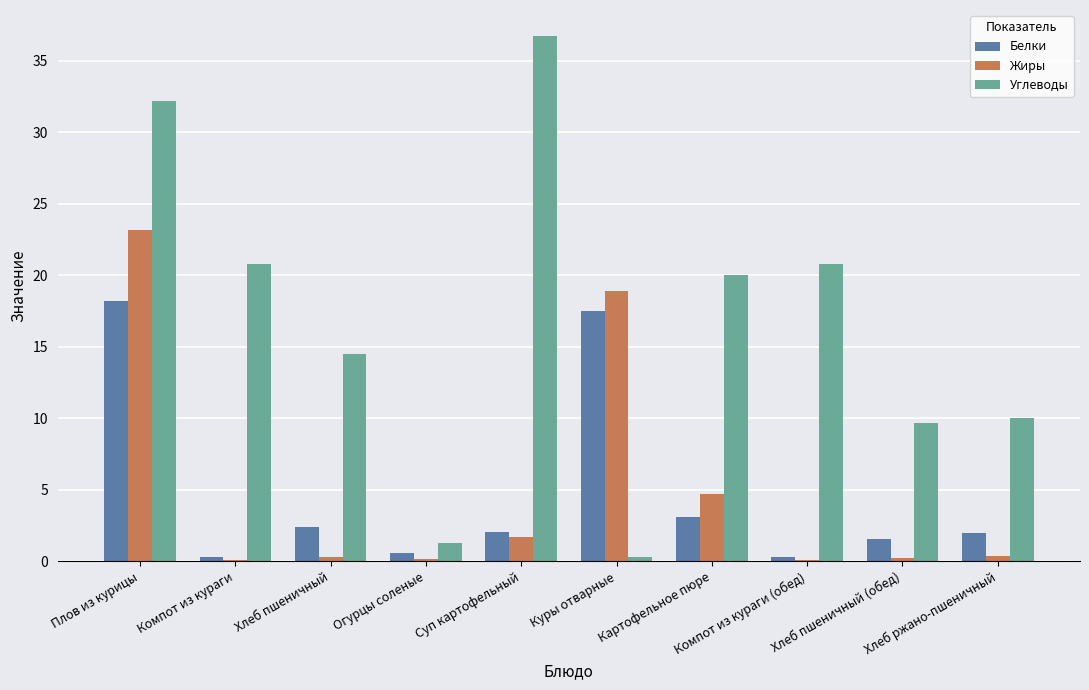

What is the average value of the Углеводы series?

16.6